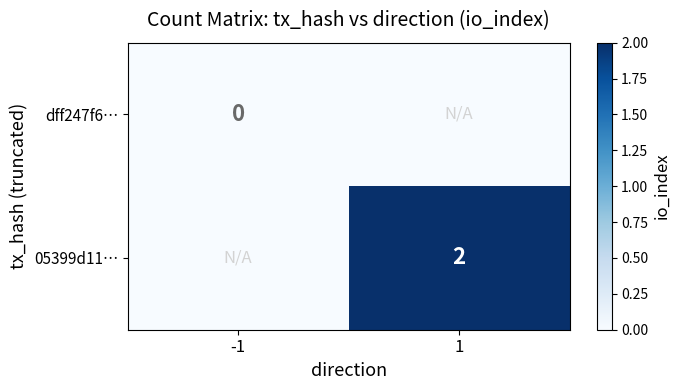

The value of 05399d11… at 1 is 2. True or false?

True